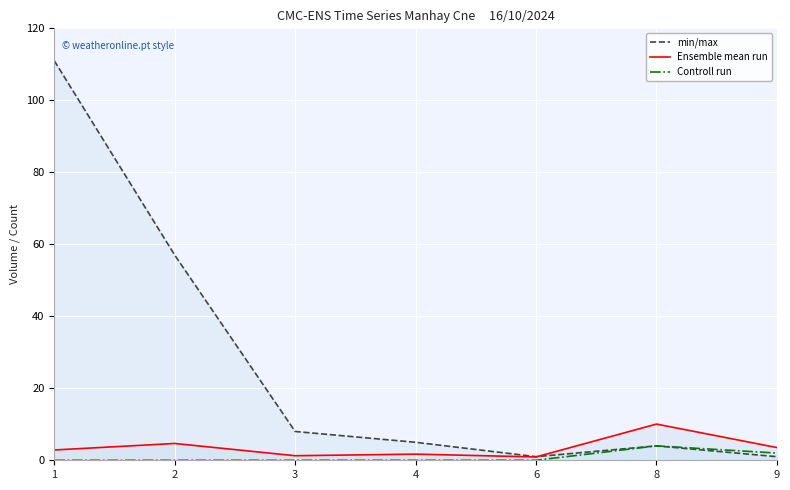

True or false: Ensemble mean run and Controll run cross at least once.

False